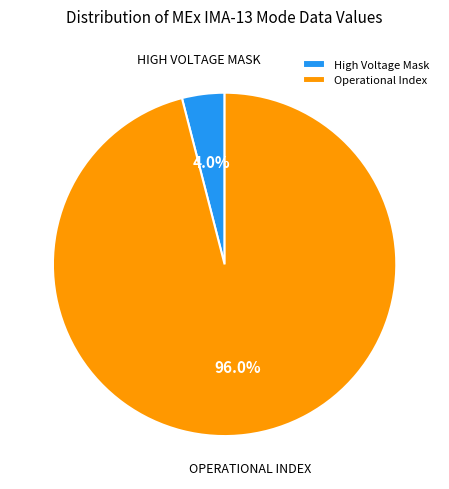

What is the majority slice?

Operational Index